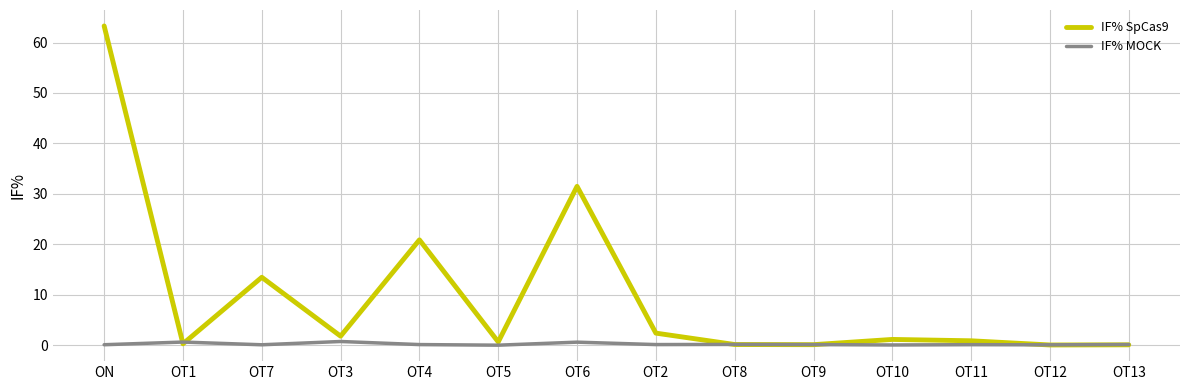

What is the difference between the highest and lowest values at OT4?

20.8